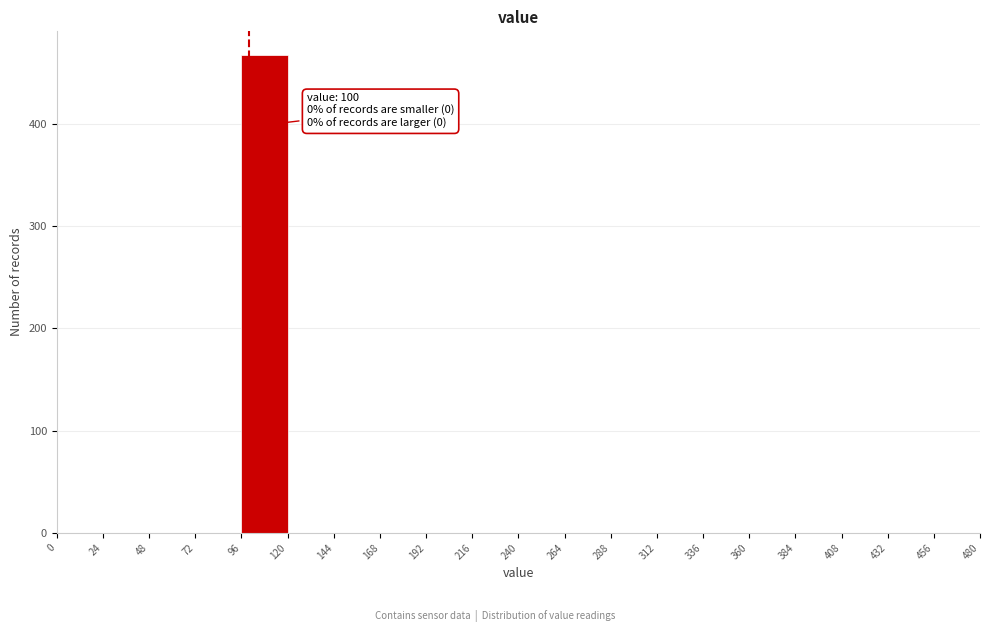

Over which range of the x-axis is the bar tallest?

96 to 120